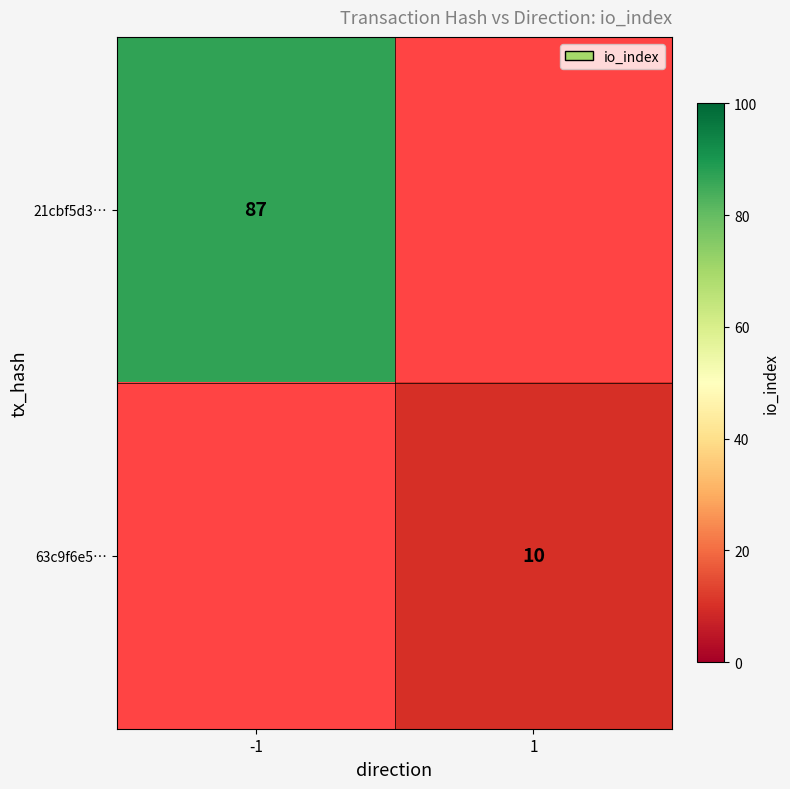

Is it true that 21cbf5d3… equals 130 at -1?

False